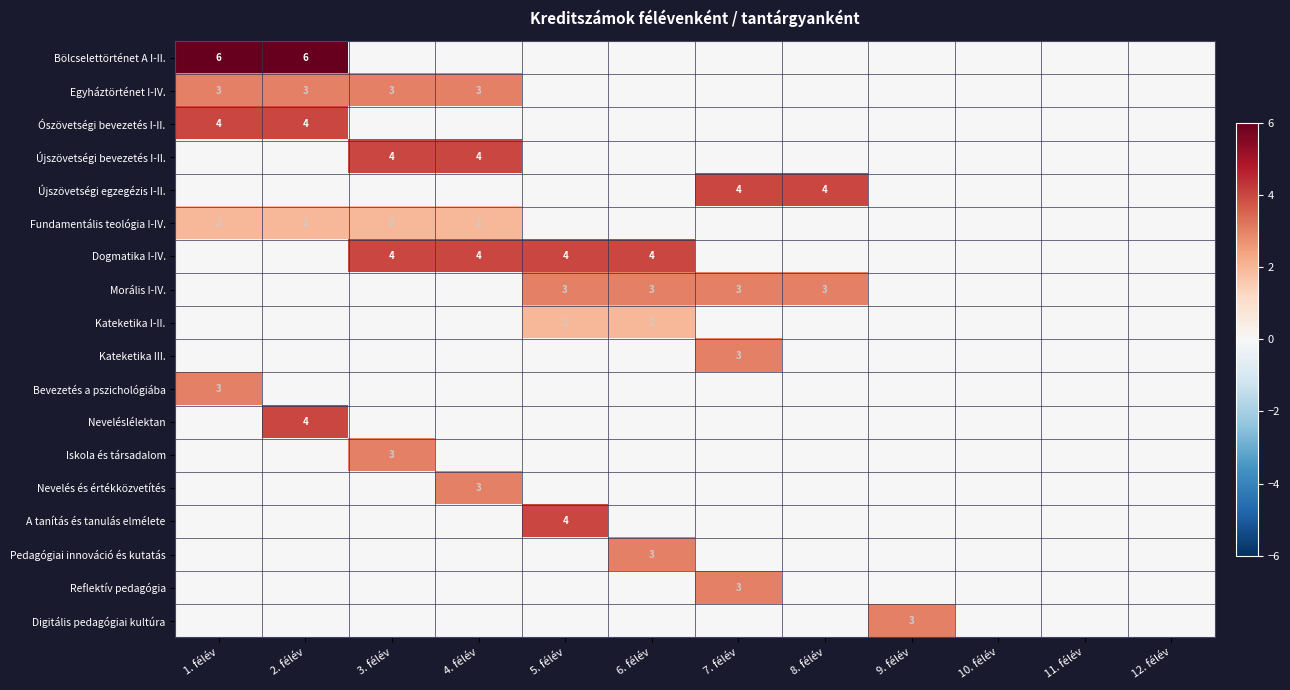

Count the Kateketika III. values in the range 0 to 1.

11